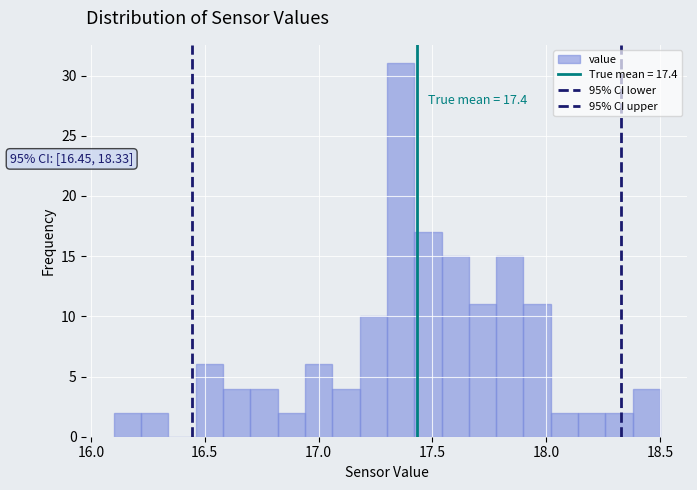

Around what value on the x-axis is the tallest bar? Give the approximate position of its centre, as read against the axis.

17.35